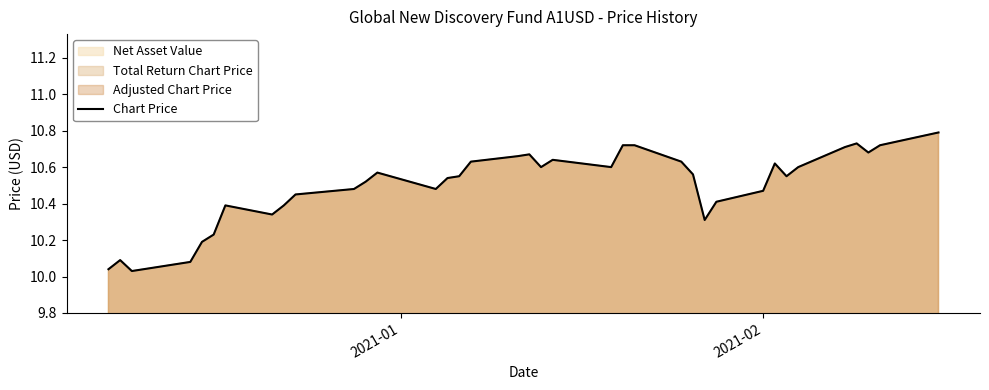

Count the number of data series in this chart.

1